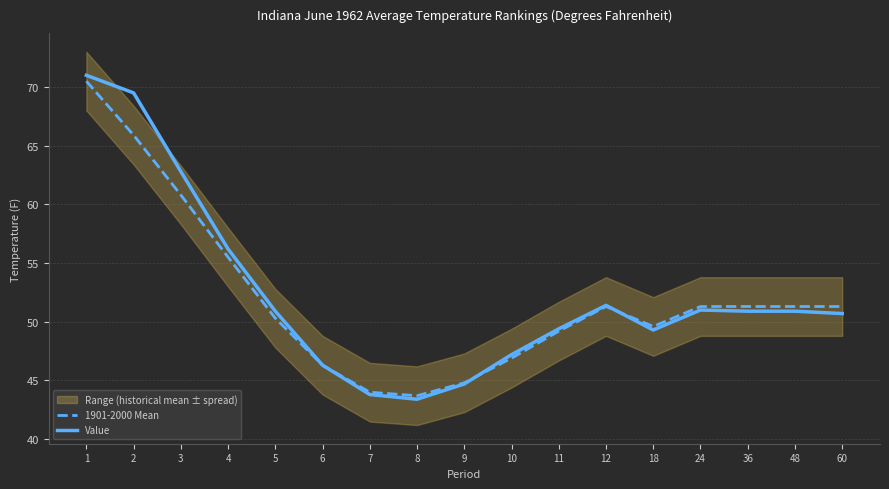

What is the minimum value shown in the chart?

43.4